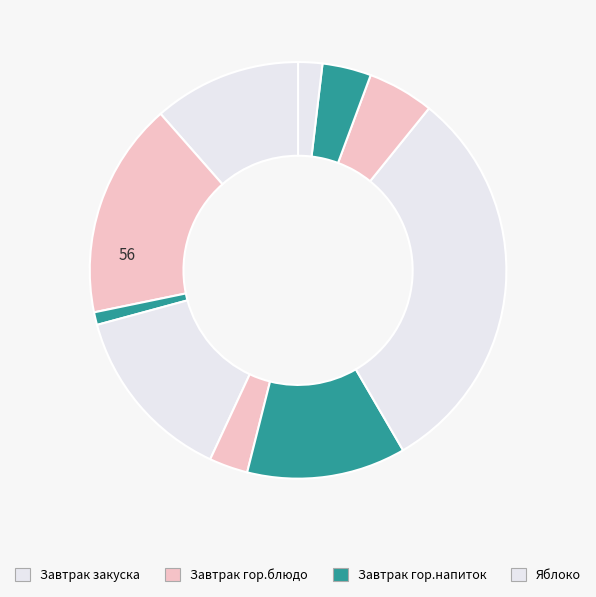

How many segments does this pie chart have?

10